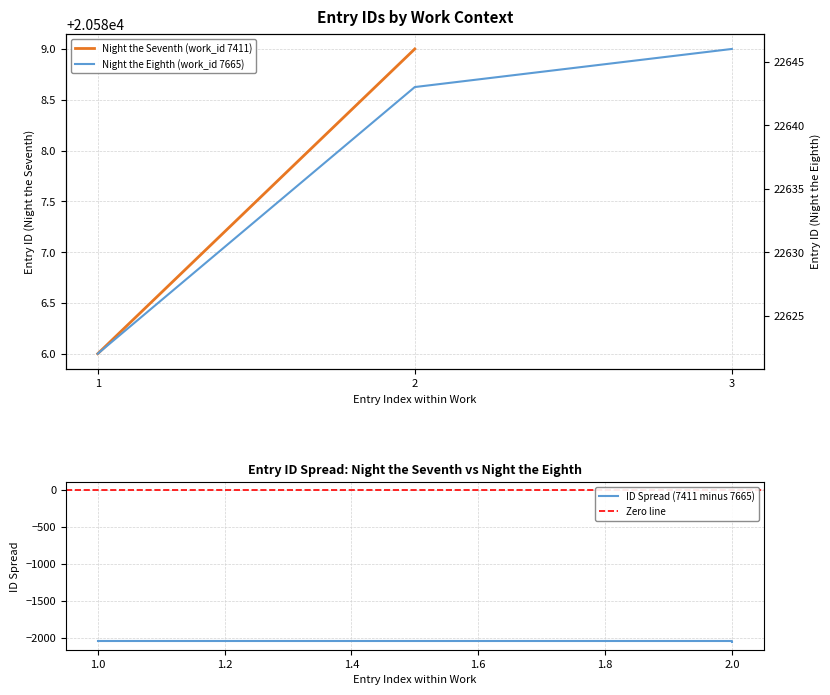

Approximately how many times larger is the value at 2 compared to 1?

1.0